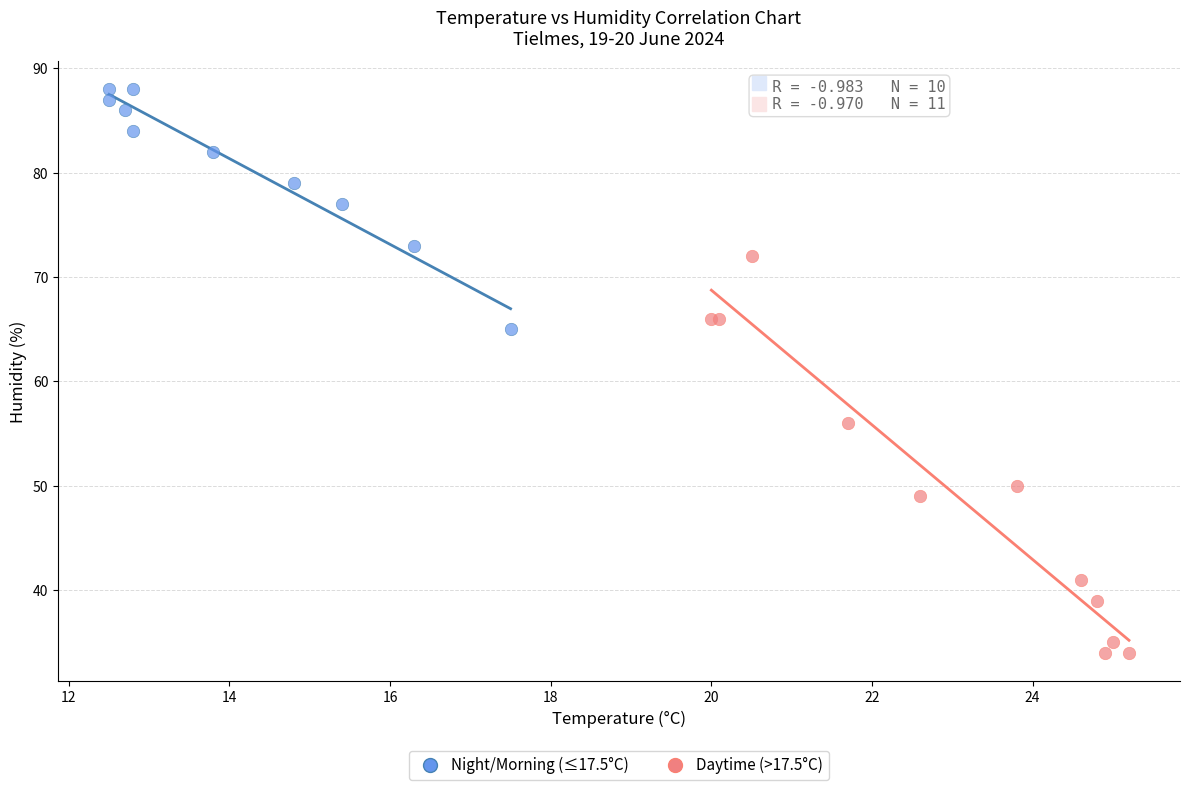

What are all the series names shown in the legend?

Night/Morning (≤17.5°C), Daytime (>17.5°C)